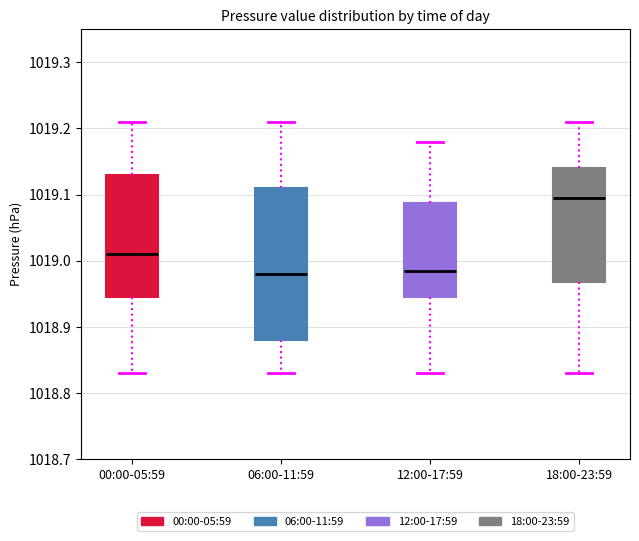

Comparing the boxes themselves (not the whiskers), which one is the tallest?

06:00-11:59